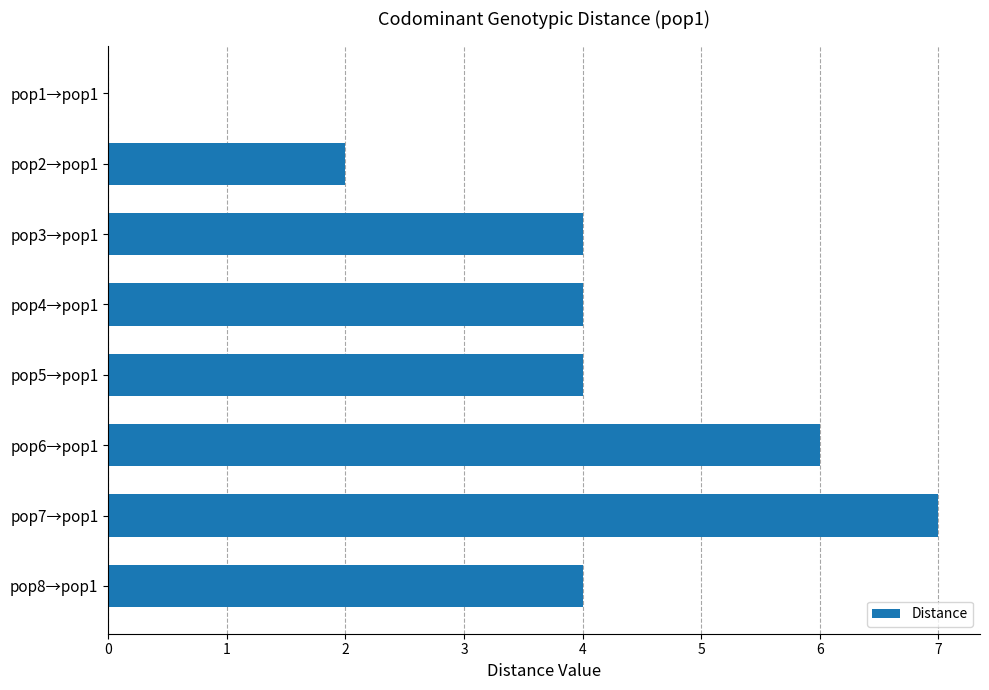

Reading bottom to top, transcribe all the data shown in this chart.

pop8→pop1=4	pop7→pop1=7	pop6→pop1=6	pop5→pop1=4	pop4→pop1=4	pop3→pop1=4	pop2→pop1=2	pop1→pop1=0